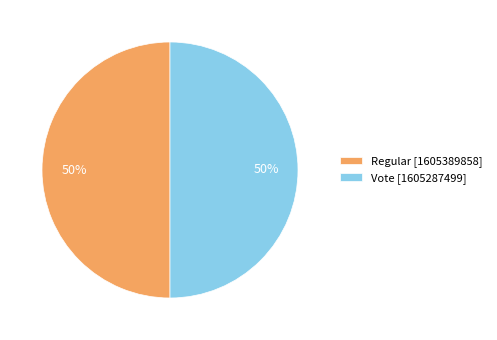

Is it true that Vote is 50% of the pie?

True